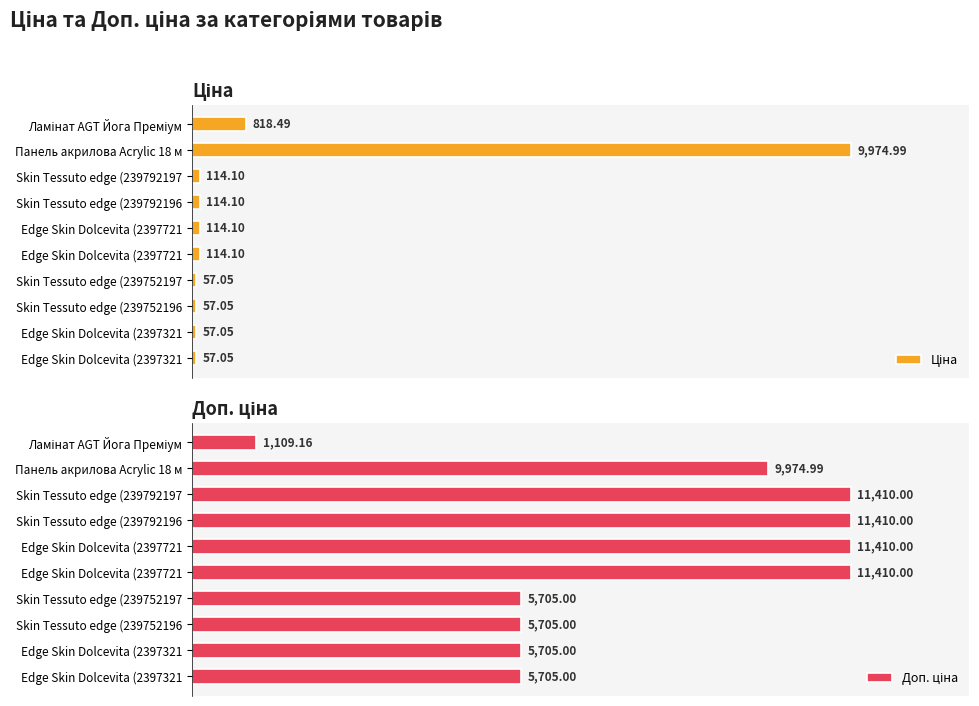

True or false: Ціна has a value of 0.6 at Панель акрилова Acrylic 18 м.

False